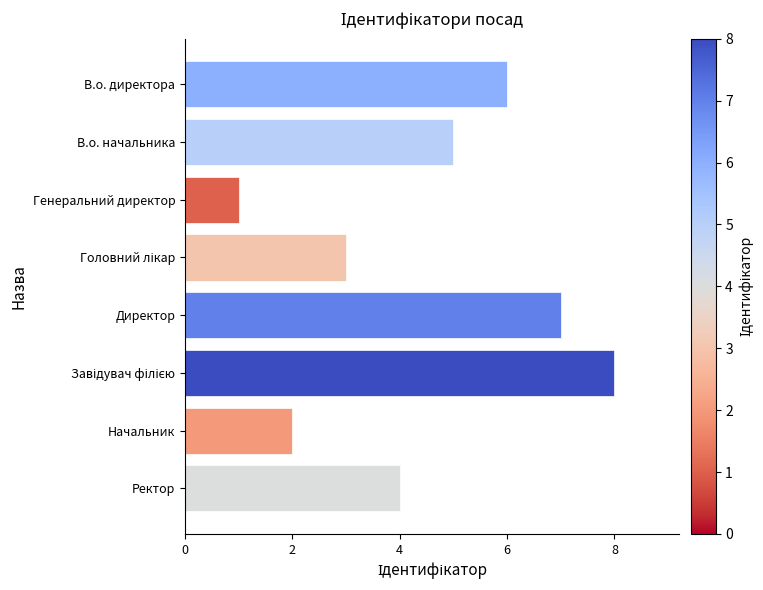

What value does the data have at Ректор?

4